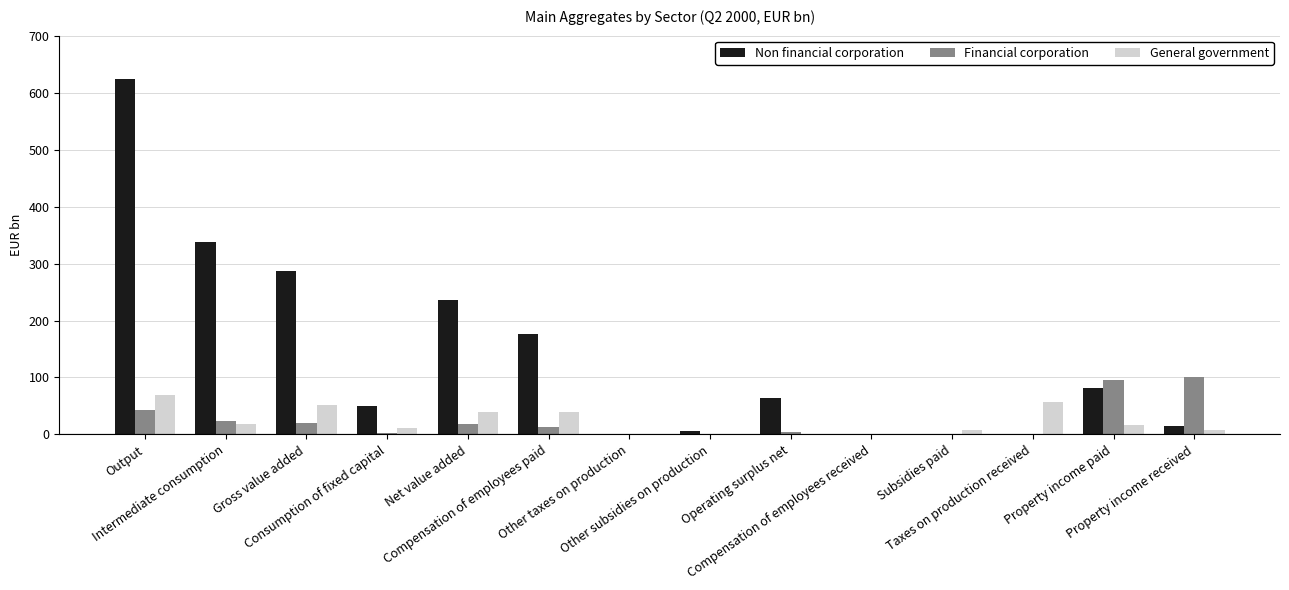

Is the value of Financial corporation at Intermediate consumption greater than the value of General government at Property income received?

Yes